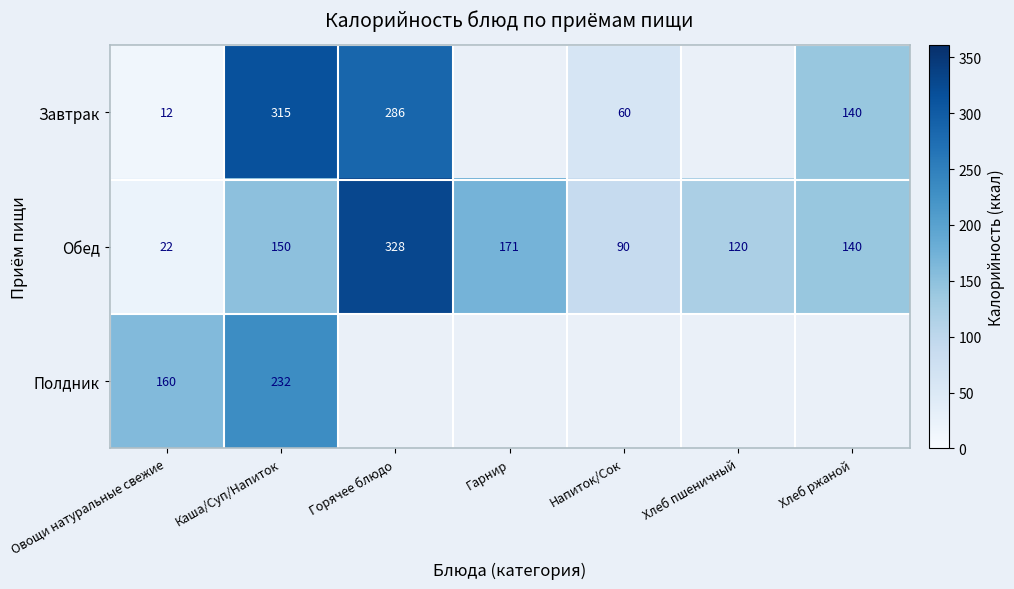

How many values in the Обед series are below 140?

3